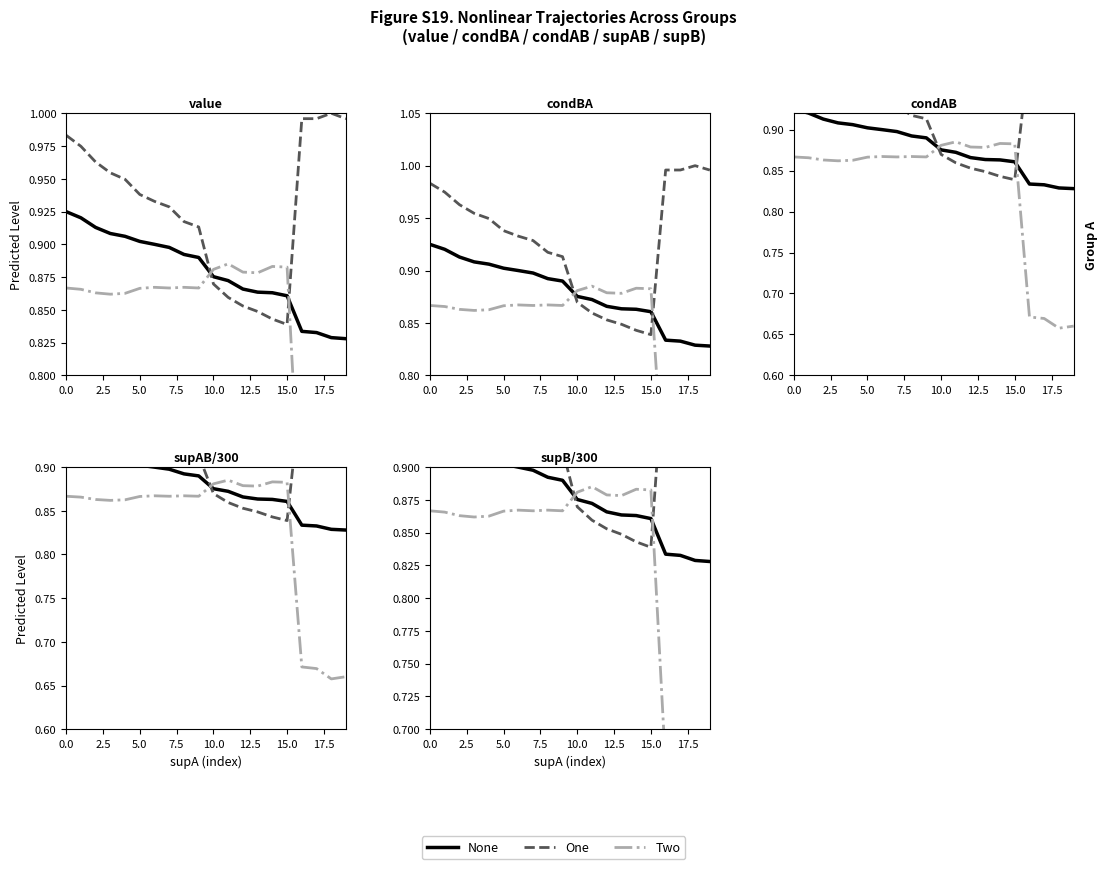

Read the None value at 12.

0.9